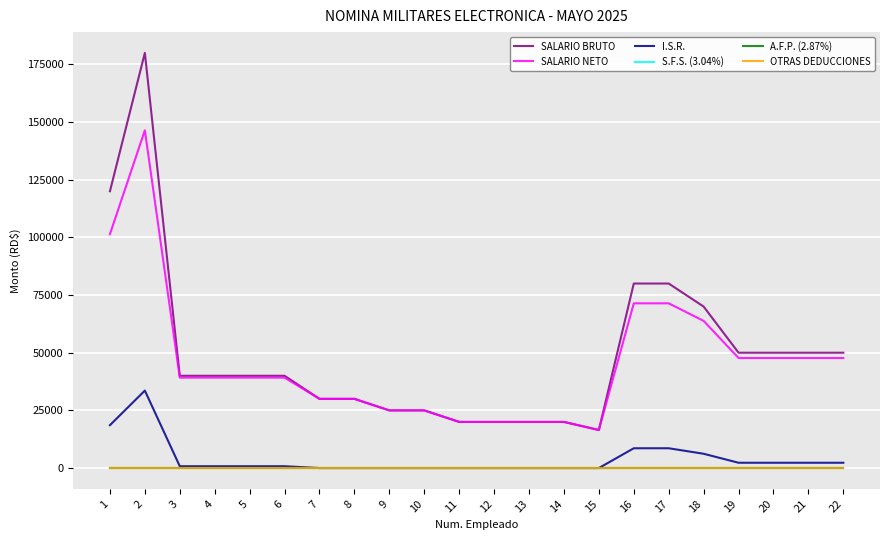

At which category does the chart reach its minimum across all series?

7